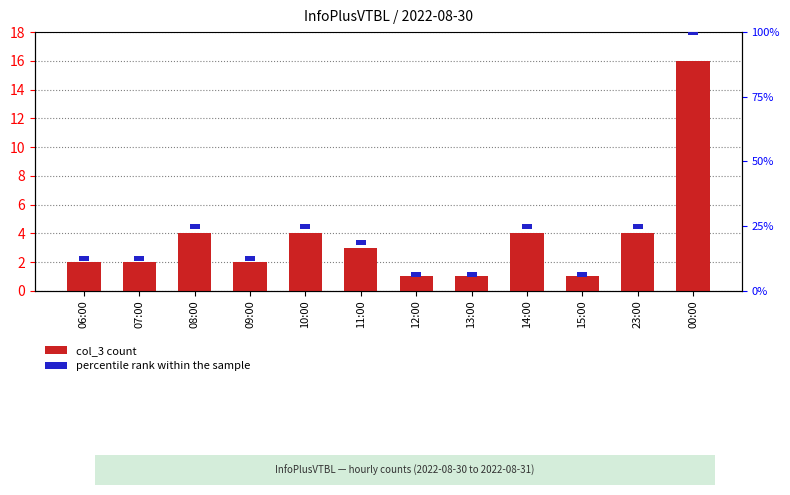

What is the label of the 1st bar from the right?

00:00